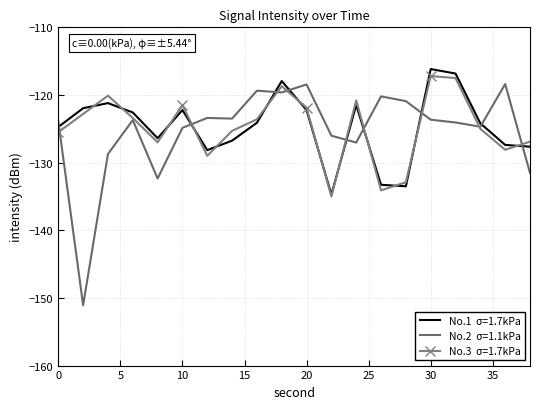

What is the maximum value shown in the chart?

-116.2